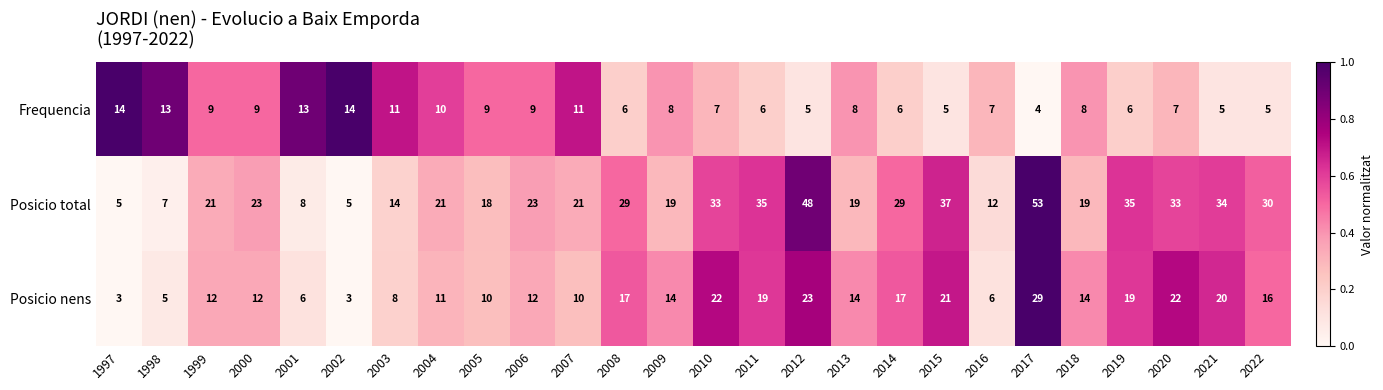

What is the difference between the maximum and second lowest values in the Posicio total series?

48